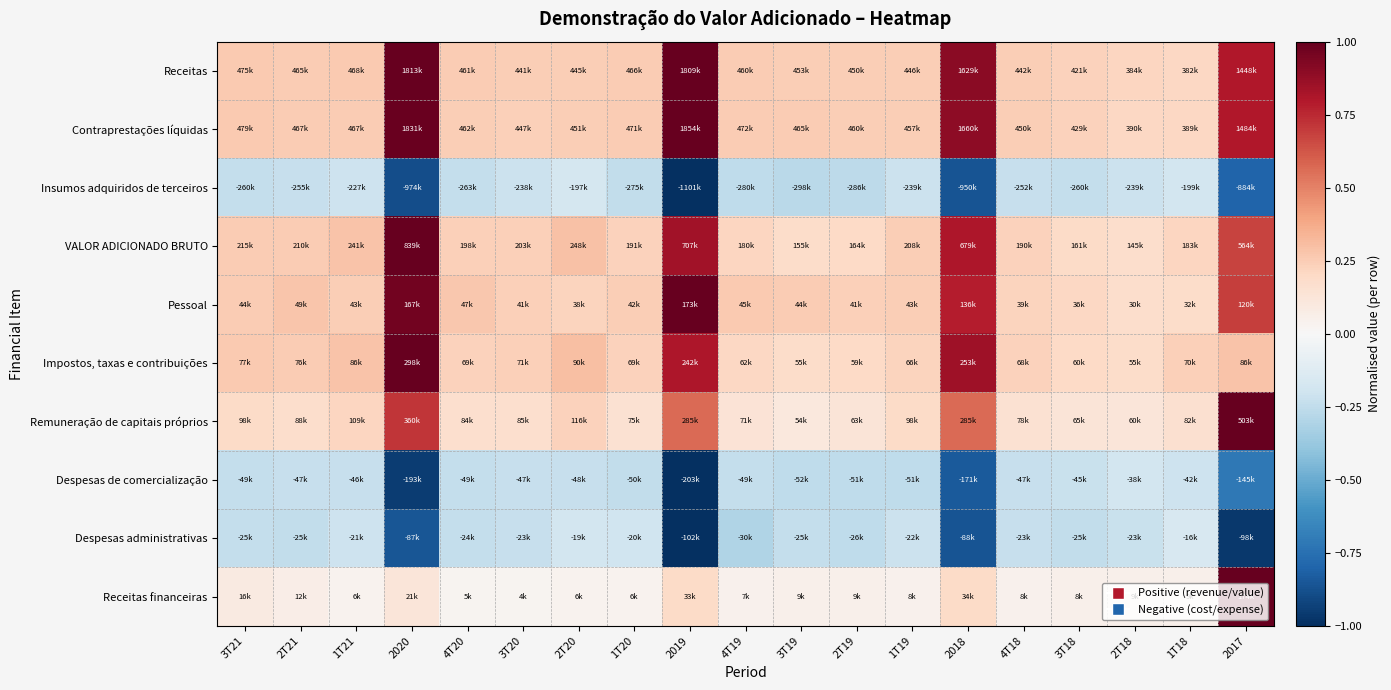

Reading right to left, transcribe all the data shown in this chart.

Receitas: 2017=0.8	1T18=0.2	2T18=0.2	3T18=0.2	4T18=0.2	2018=0.9	1T19=0.2	2T19=0.2	3T19=0.2	4T19=0.3	2019=1.0	1T20=0.3	2T20=0.2	3T20=0.2	4T20=0.3	2020=1.0	1T21=0.3	2T21=0.3	3T21=0.3
Contraprestações líquidas: 2017=0.8	1T18=0.2	2T18=0.2	3T18=0.2	4T18=0.2	2018=0.9	1T19=0.2	2T19=0.2	3T19=0.3	4T19=0.3	2019=1.0	1T20=0.3	2T20=0.2	3T20=0.2	4T20=0.2	2020=1.0	1T21=0.3	2T21=0.3	3T21=0.3
Insumos adquiridos de terceiros: 2017=-0.8	1T18=-0.2	2T18=-0.2	3T18=-0.2	4T18=-0.2	2018=-0.9	1T19=-0.2	2T19=-0.3	3T19=-0.3	4T19=-0.3	2019=-1.0	1T20=-0.2	2T20=-0.2	3T20=-0.2	4T20=-0.2	2020=-0.9	1T21=-0.2	2T21=-0.2	3T21=-0.2
VALOR ADICIONADO BRUTO: 2017=0.7	1T18=0.2	2T18=0.2	3T18=0.2	4T18=0.2	2018=0.8	1T19=0.2	2T19=0.2	3T19=0.2	4T19=0.2	2019=0.8	1T20=0.2	2T20=0.3	3T20=0.2	4T20=0.2	2020=1.0	1T21=0.3	2T21=0.3	3T21=0.3
Pessoal: 2017=0.7	1T18=0.2	2T18=0.2	3T18=0.2	4T18=0.2	2018=0.8	1T19=0.2	2T19=0.2	3T19=0.3	4T19=0.3	2019=1.0	1T20=0.2	2T20=0.2	3T20=0.2	4T20=0.3	2020=1.0	1T21=0.2	2T21=0.3	3T21=0.3
Impostos, taxas e contribuições: 2017=0.3	1T18=0.2	2T18=0.2	3T18=0.2	4T18=0.2	2018=0.8	1T19=0.2	2T19=0.2	3T19=0.2	4T19=0.2	2019=0.8	1T20=0.2	2T20=0.3	3T20=0.2	4T20=0.2	2020=1.0	1T21=0.3	2T21=0.3	3T21=0.3
Remuneração de capitais próprios: 2017=1.0	1T18=0.2	2T18=0.1	3T18=0.1	4T18=0.2	2018=0.6	1T19=0.2	2T19=0.1	3T19=0.1	4T19=0.1	2019=0.6	1T20=0.1	2T20=0.2	3T20=0.2	4T20=0.2	2020=0.7	1T21=0.2	2T21=0.2	3T21=0.2
Despesas de comercialização: 2017=-0.7	1T18=-0.2	2T18=-0.2	3T18=-0.2	4T18=-0.2	2018=-0.8	1T19=-0.3	2T19=-0.3	3T19=-0.3	4T19=-0.2	2019=-1.0	1T20=-0.2	2T20=-0.2	3T20=-0.2	4T20=-0.2	2020=-1.0	1T21=-0.2	2T21=-0.2	3T21=-0.2
Despesas administrativas: 2017=-1.0	1T18=-0.2	2T18=-0.2	3T18=-0.2	4T18=-0.2	2018=-0.9	1T19=-0.2	2T19=-0.3	3T19=-0.2	4T19=-0.3	2019=-1.0	1T20=-0.2	2T20=-0.2	3T20=-0.2	4T20=-0.2	2020=-0.9	1T21=-0.2	2T21=-0.2	3T21=-0.2
Receitas financeiras: 2017=1.0	1T18=0.1	2T18=0.0	3T18=0.0	4T18=0.0	2018=0.2	1T19=0.0	2T19=0.1	3T19=0.1	4T19=0.0	2019=0.2	1T20=0.0	2T20=0.0	3T20=0.0	4T20=0.0	2020=0.1	1T21=0.0	2T21=0.1	3T21=0.1